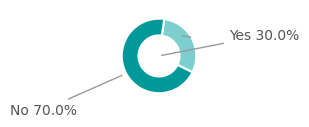

Is there a majority slice in this chart?

Yes